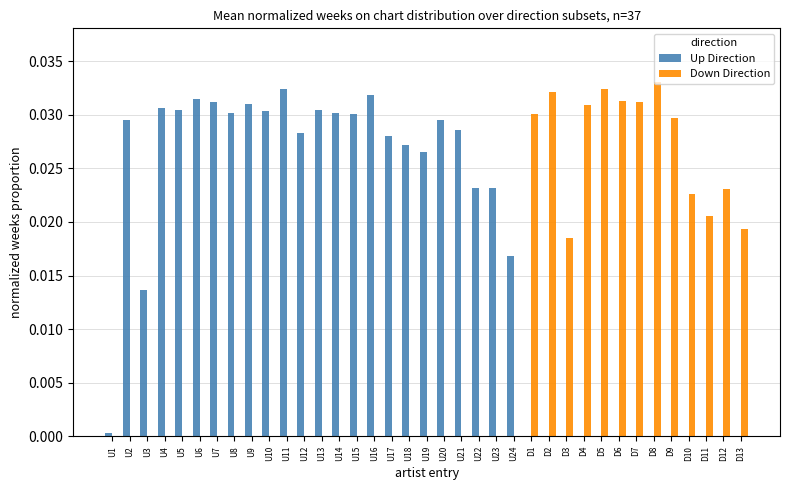

The Up Direction series shows 0.0 at U7. True or false?

True